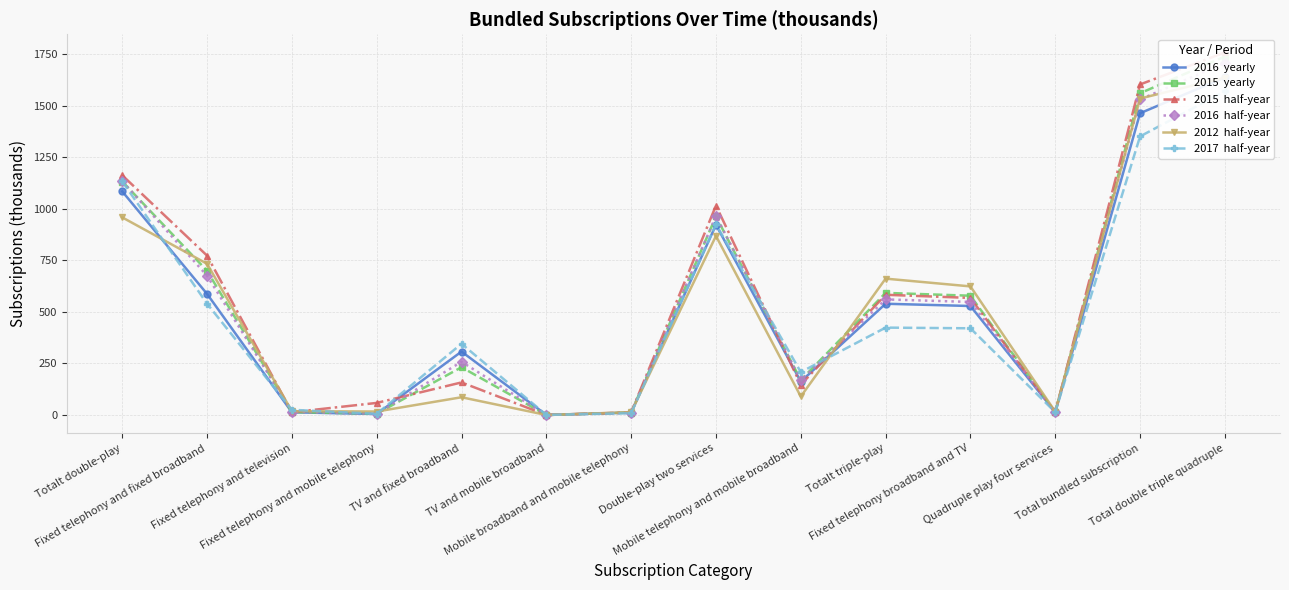

Which category has the lowest value across all series?

TV and mobile broadband